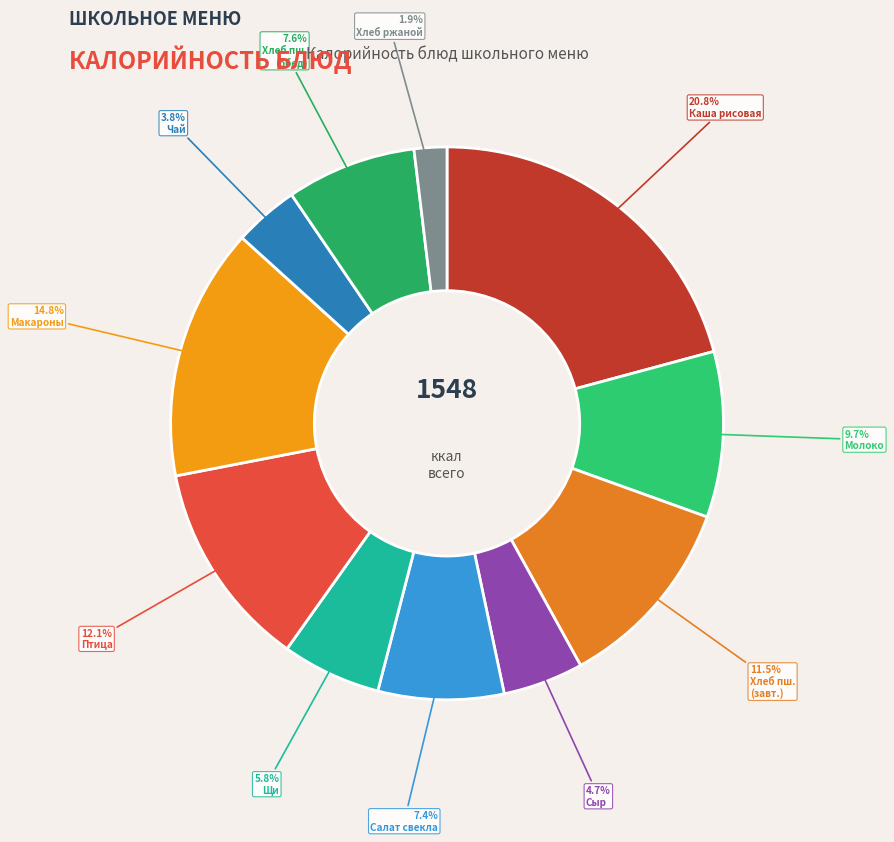

Rank the categories by value from lowest to highest.

Хлеб ржаной, Чай черный, Сыр порционно, Щи из свежей капусты, Салат из свеклы с сыром, Хлеб пшеничный (обед), Молоко, Хлеб пшеничный (завтрак), Птица порционная запеченая с овощами, Макаронные изделия отварные, Каша молочная рисовая с маслом сливочным